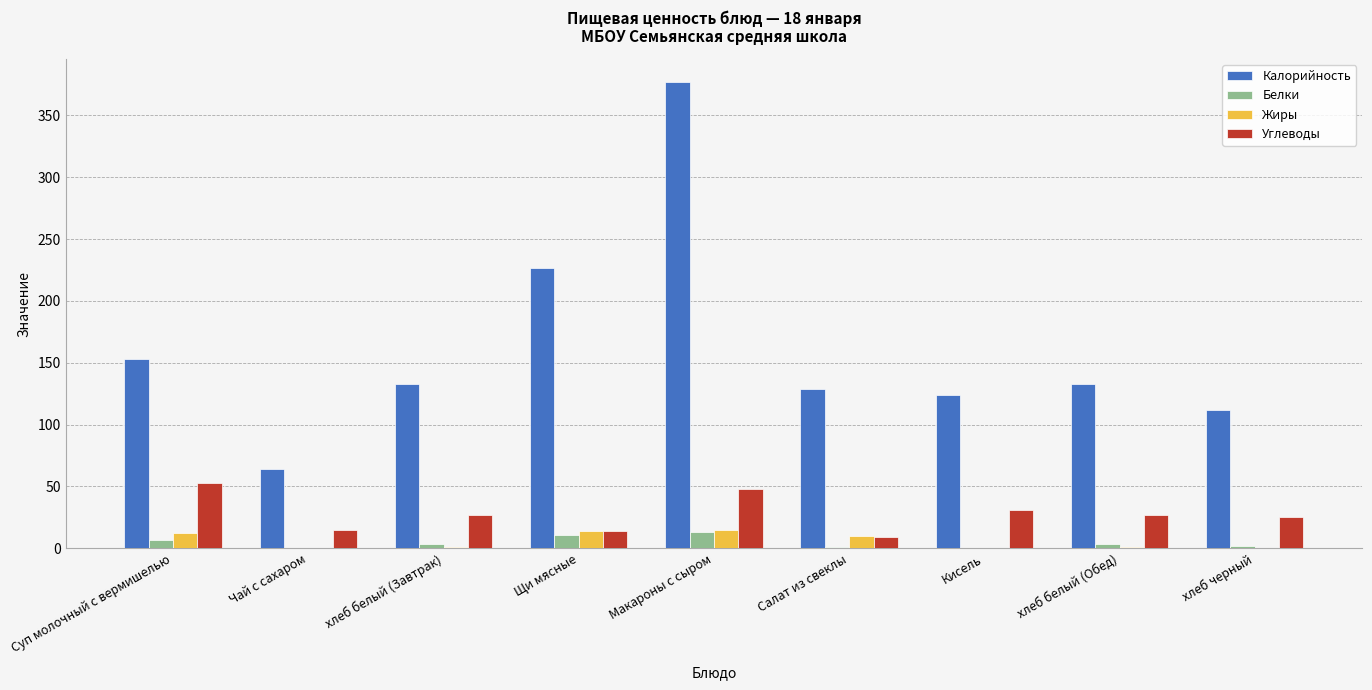

What is the greatest value displayed?

377.0